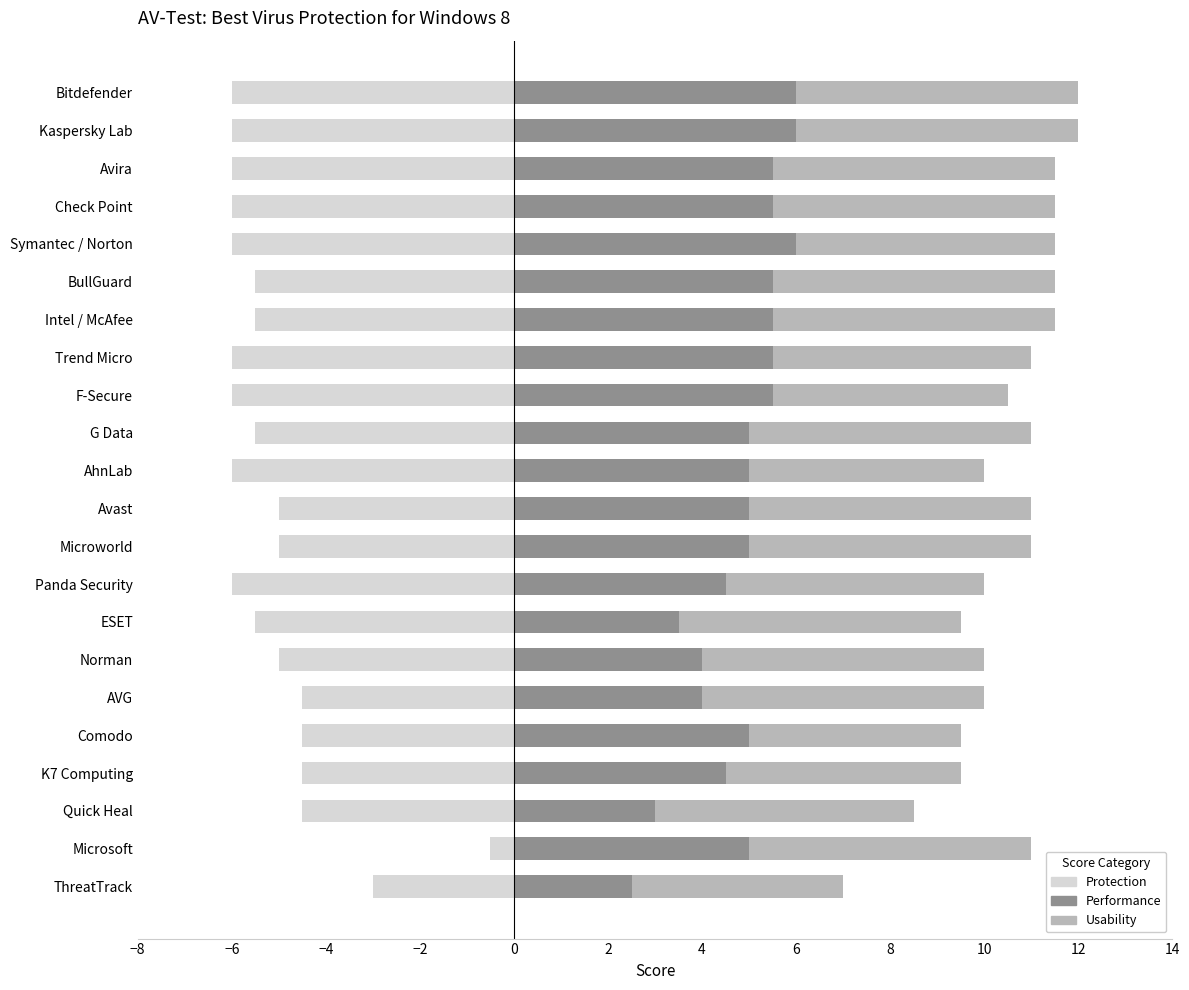

Does the chart contain any negative values?

Yes